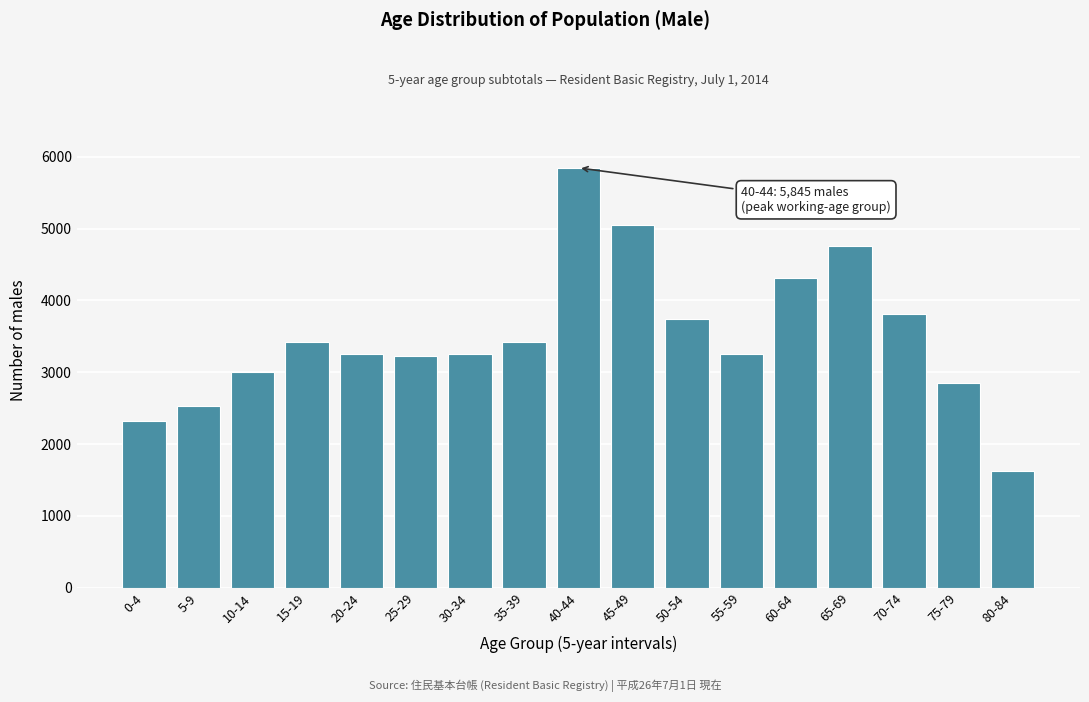

Is it true that the value at 45-49 is 5043?

True